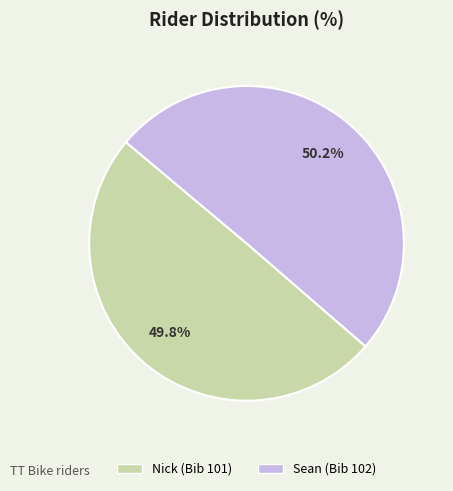

Does any single category account for the majority?

Yes